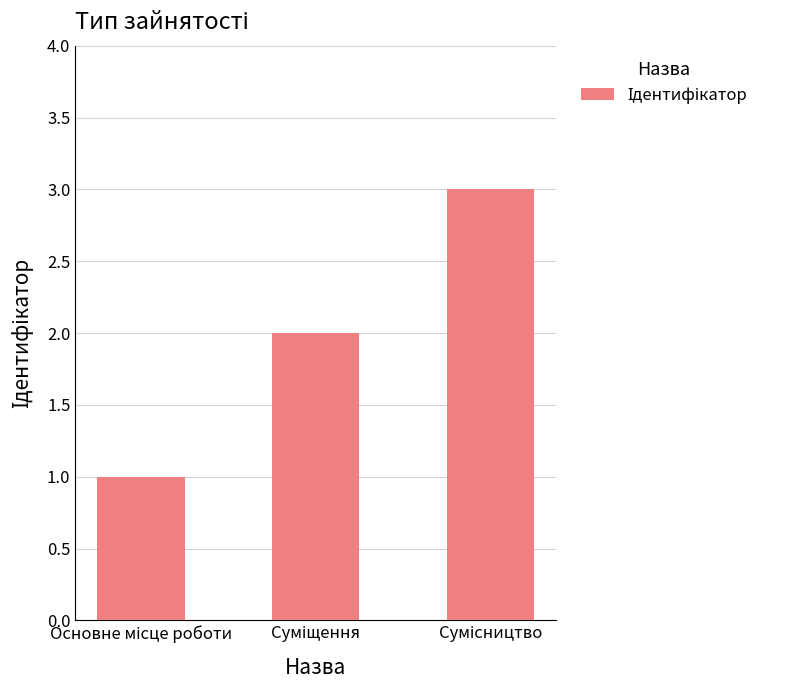

What is the maximum value shown in the chart?

3